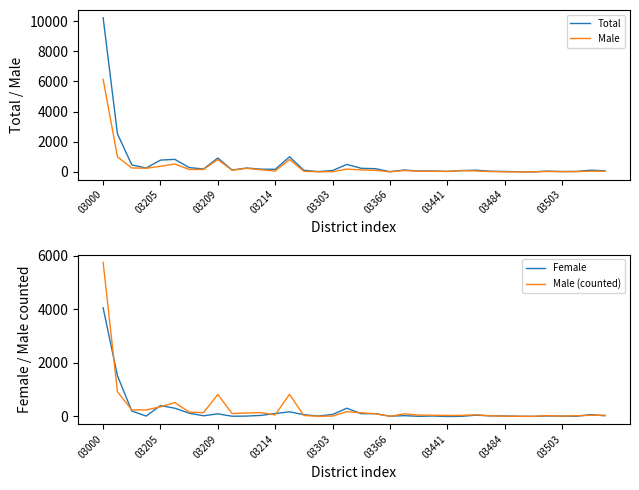

What is the sum of all Male values?

12284